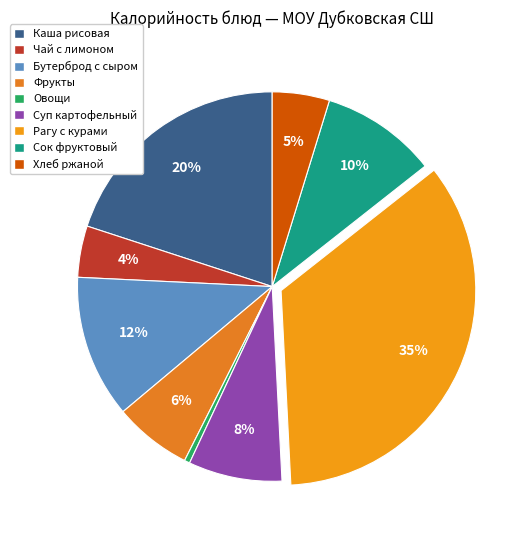

What percentage is the Сок фруктовый slice, to the nearest percent?

10%